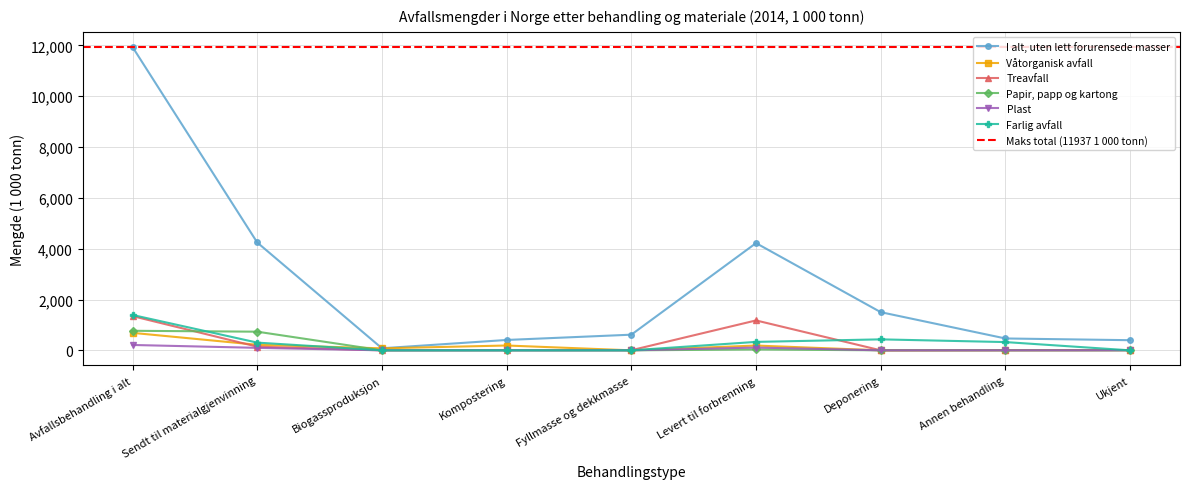

Is it true that Plast equals 2 at Ukjent?

True